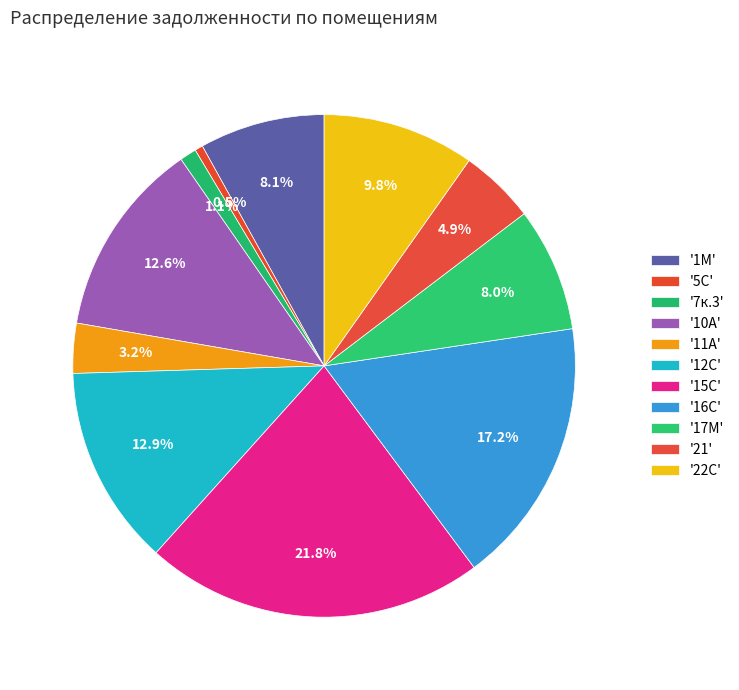

Rank the categories by value from lowest to highest.

5С, 7к.3, 11А, 21, 17М, 1М, 22С, 10А, 12С, 16С, 15С